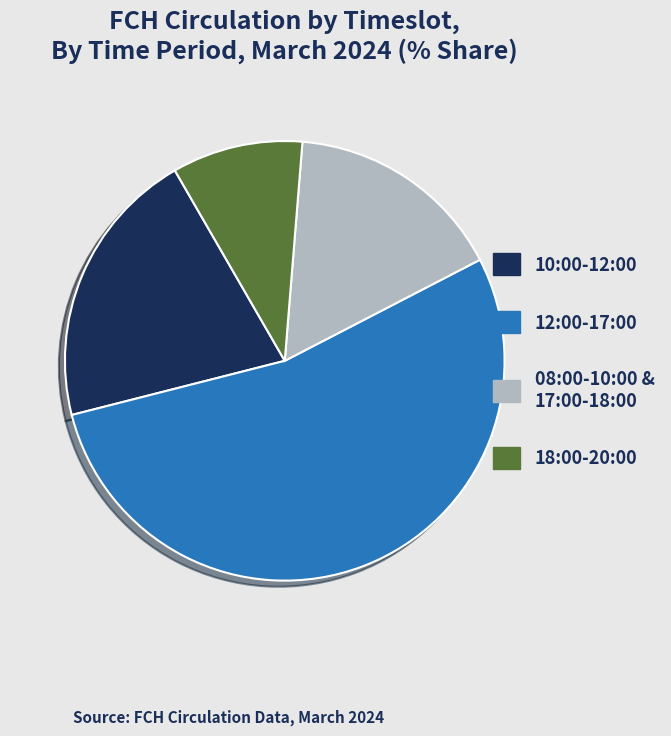

True or false: 08:00-10:00 & 17:00-18:00 accounts for 28% of the total.

False